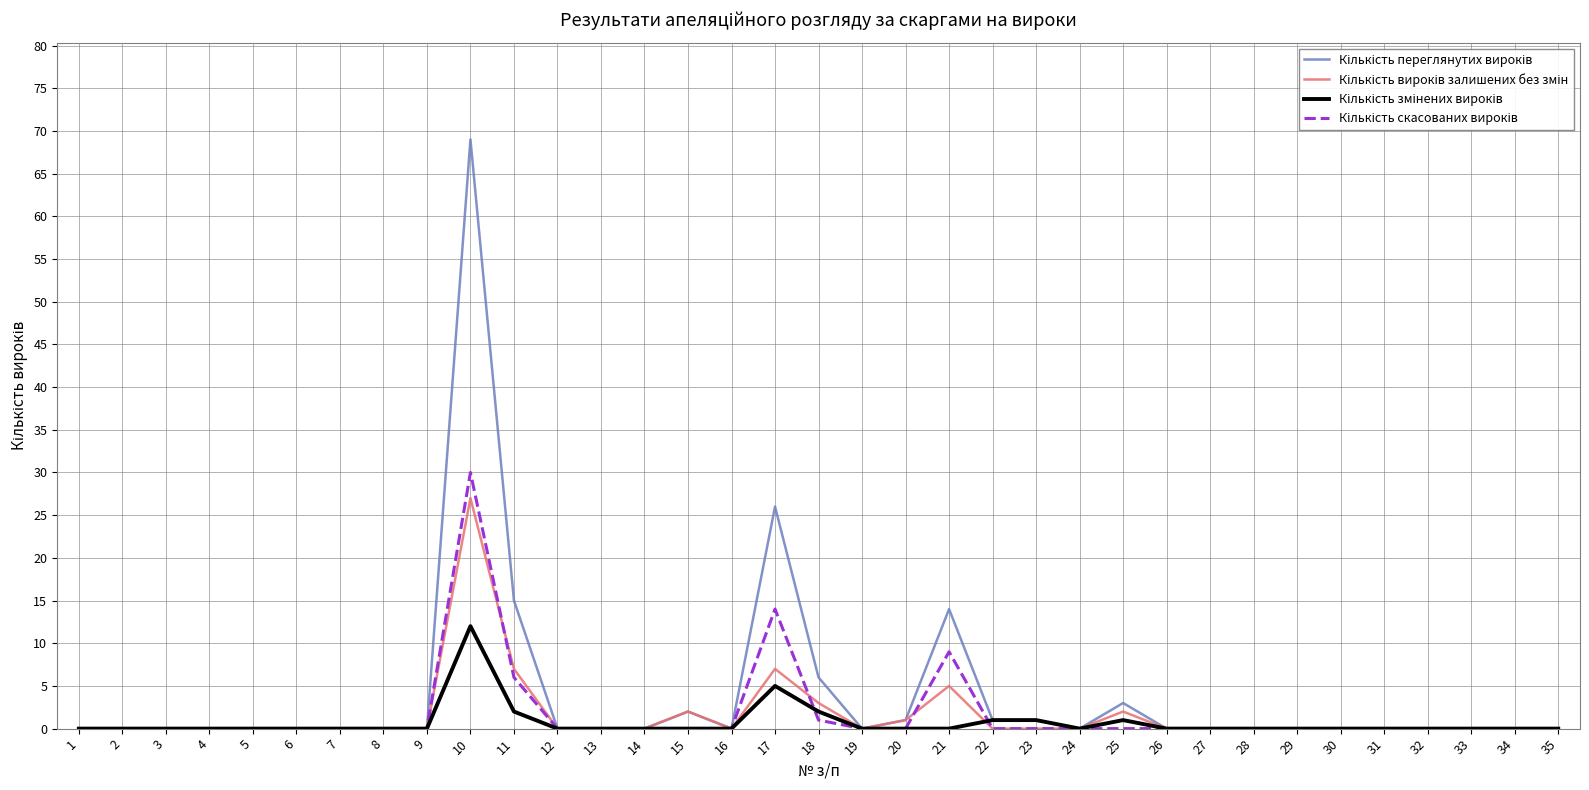

Which label corresponds to the largest value in the chart?

10